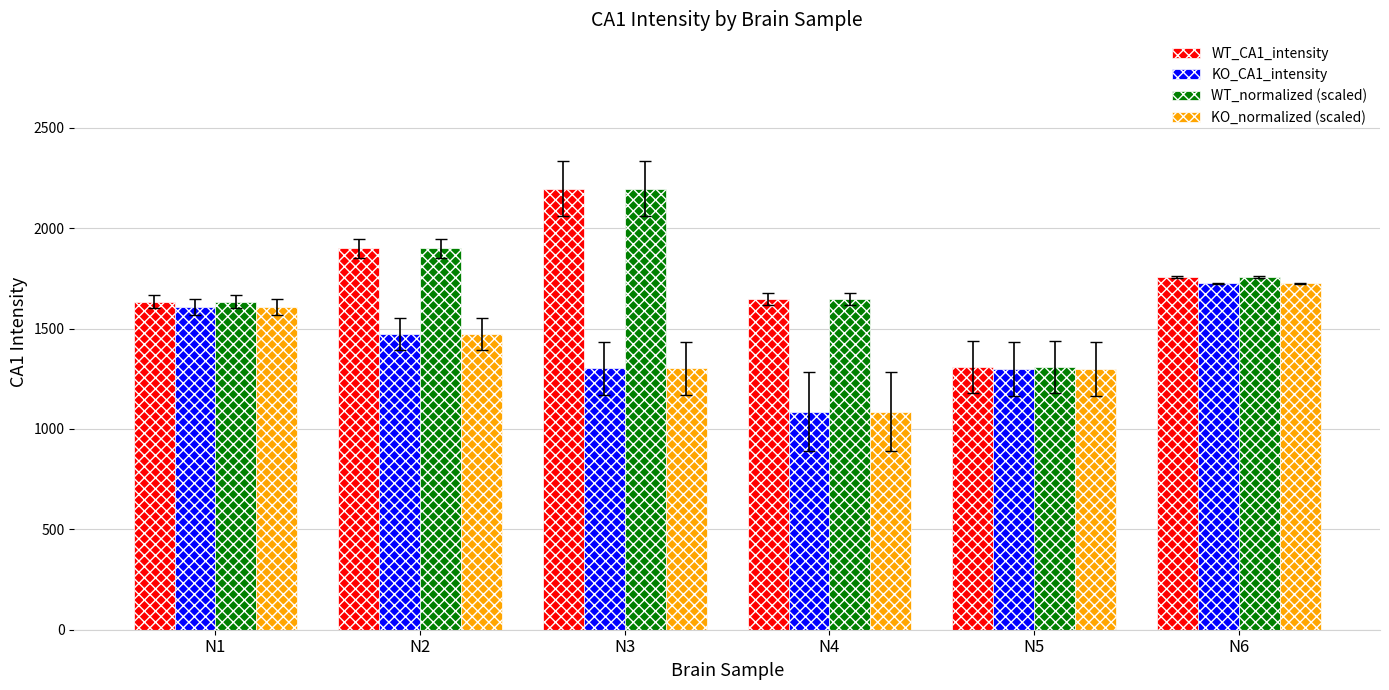

What is the approximate value of WT_normalized (scaled) at N6?

1757.7